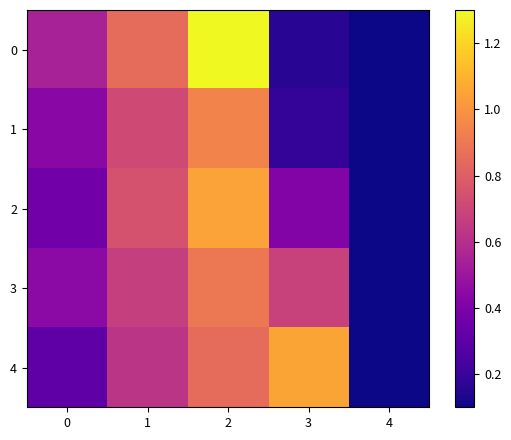

What is the difference between the highest and lowest values at 0?

0.2